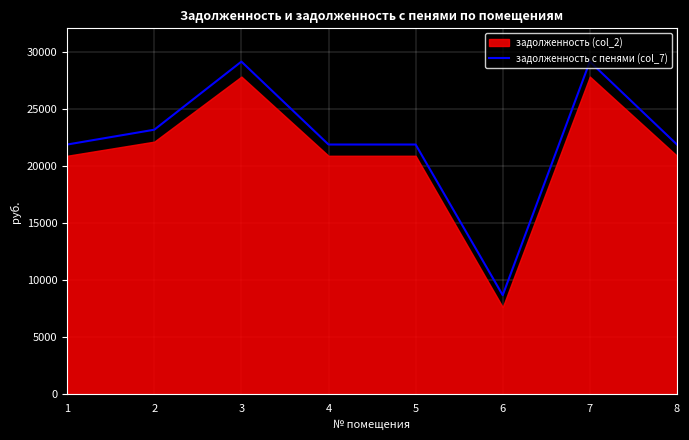

What is the smallest value displayed?

8695.7